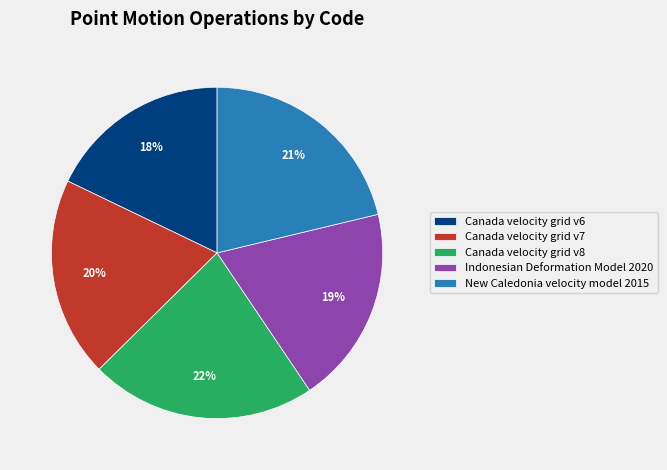

Is there any slice that represents more than half of the pie?

No